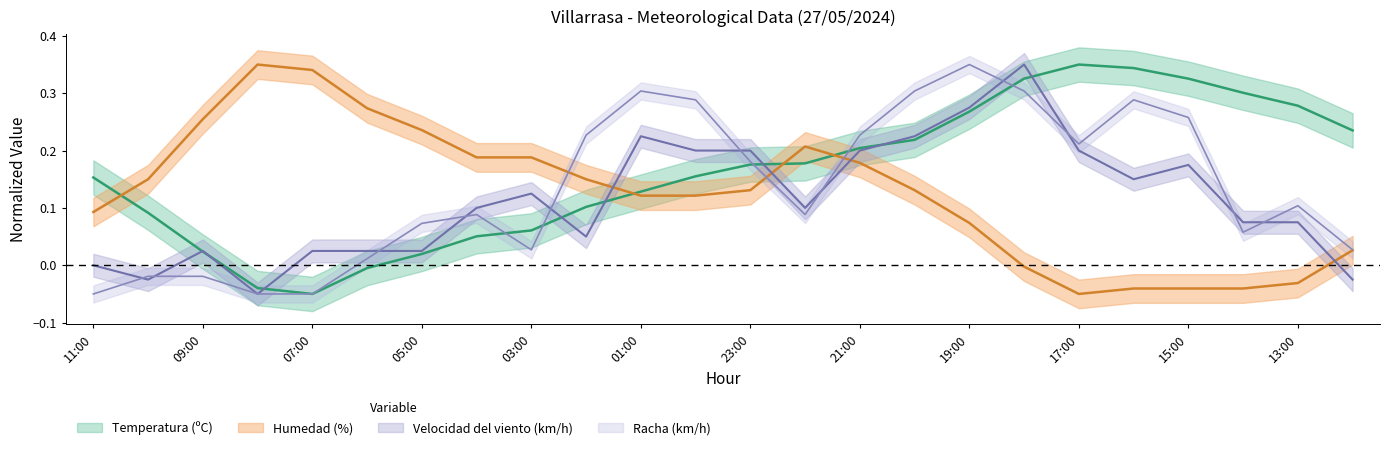

At which label does Velocidad del viento (km/h) reach its peak?

18:00